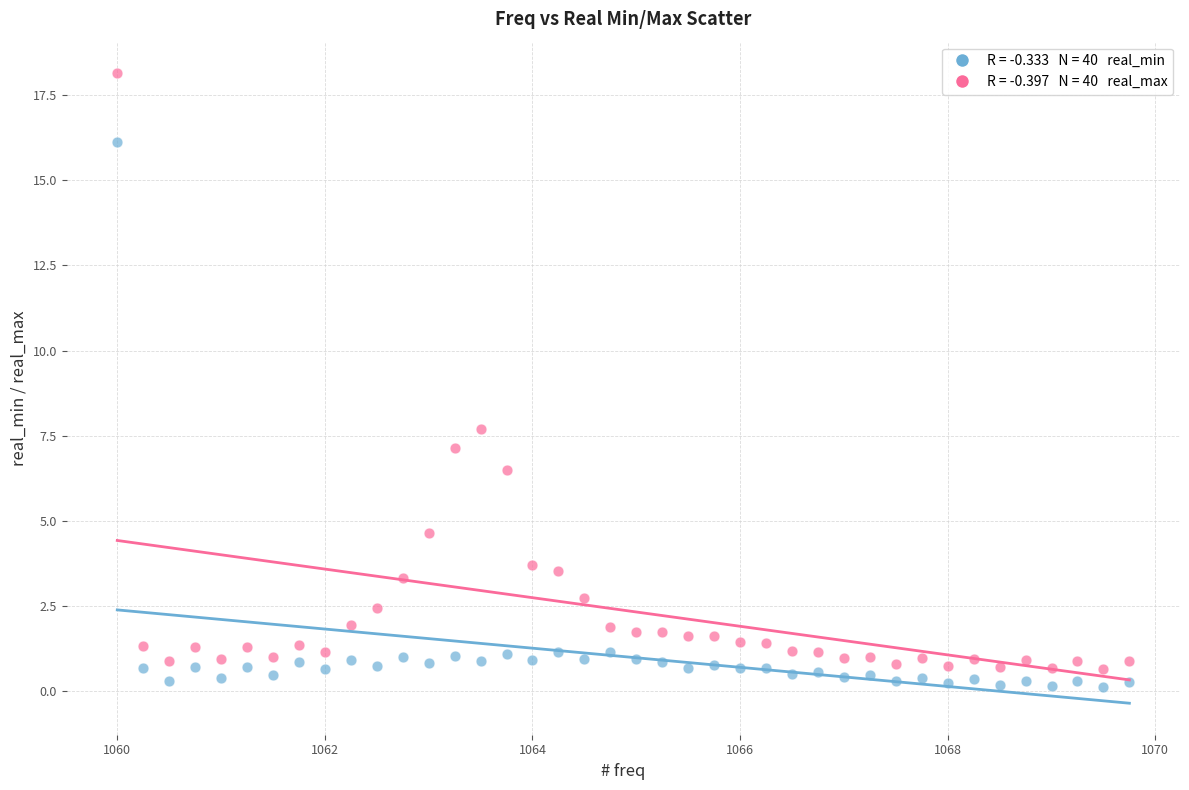

Across all series, what Y value is closest to 9?

7.7